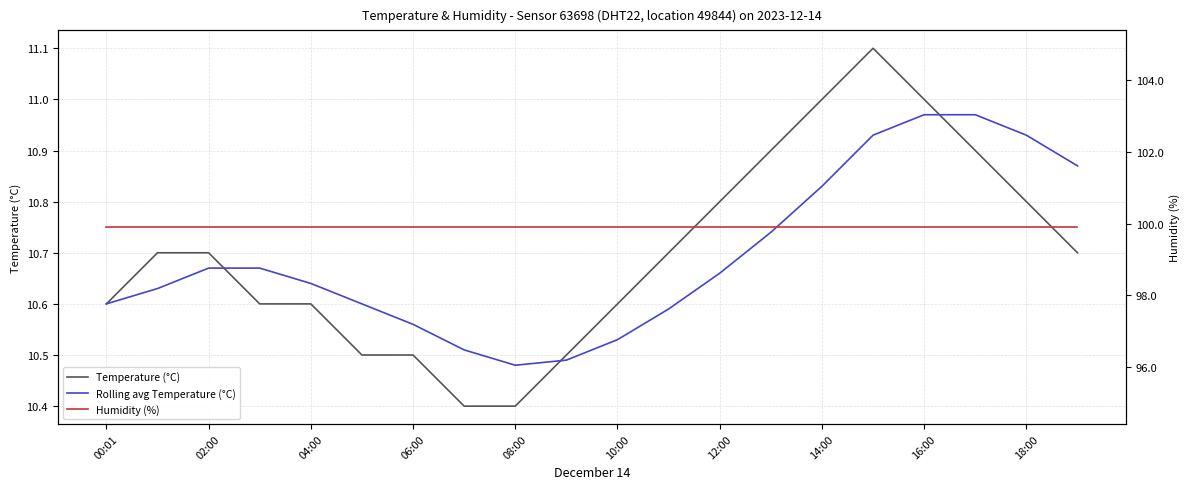

What is the lowest value of the Rolling avg Temperature (°C) series?

10.5